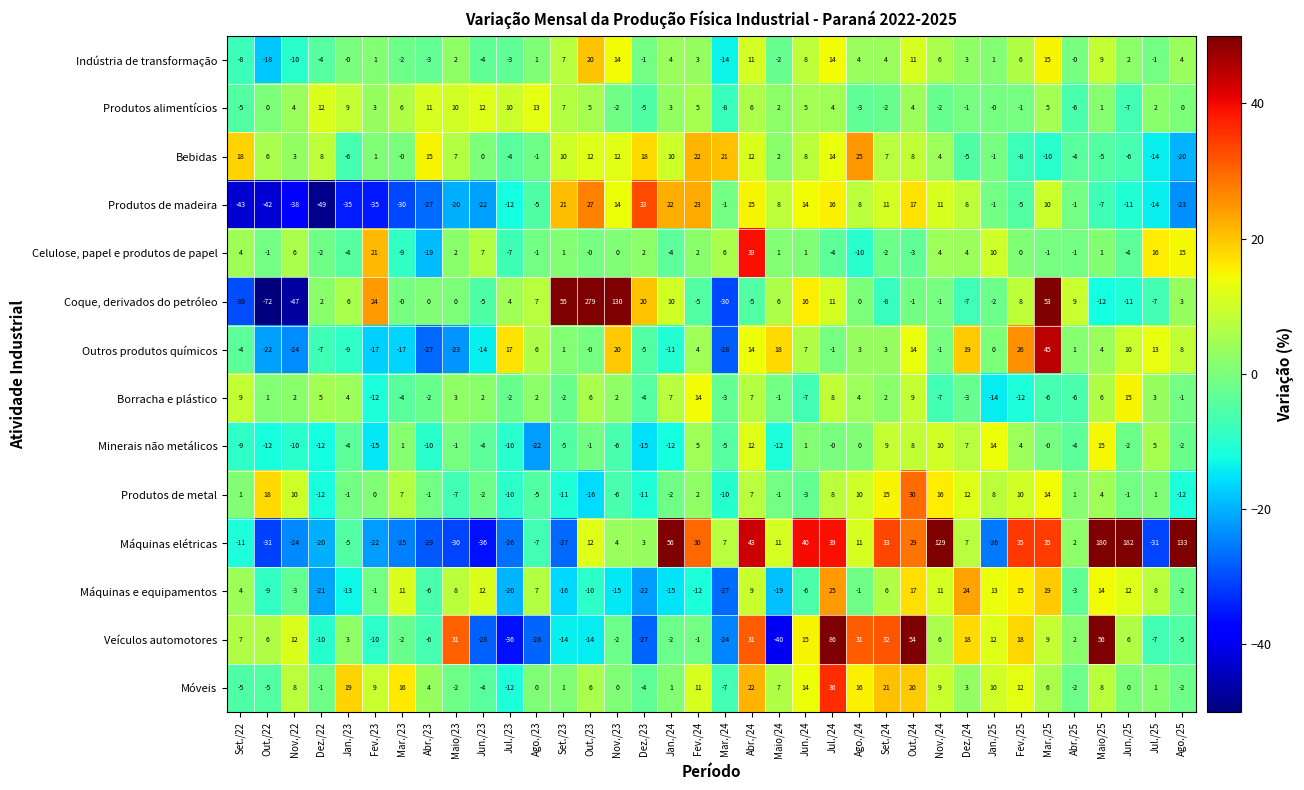

True or false: Minerais não metálicos has a value of -5 at Mar./24.

True